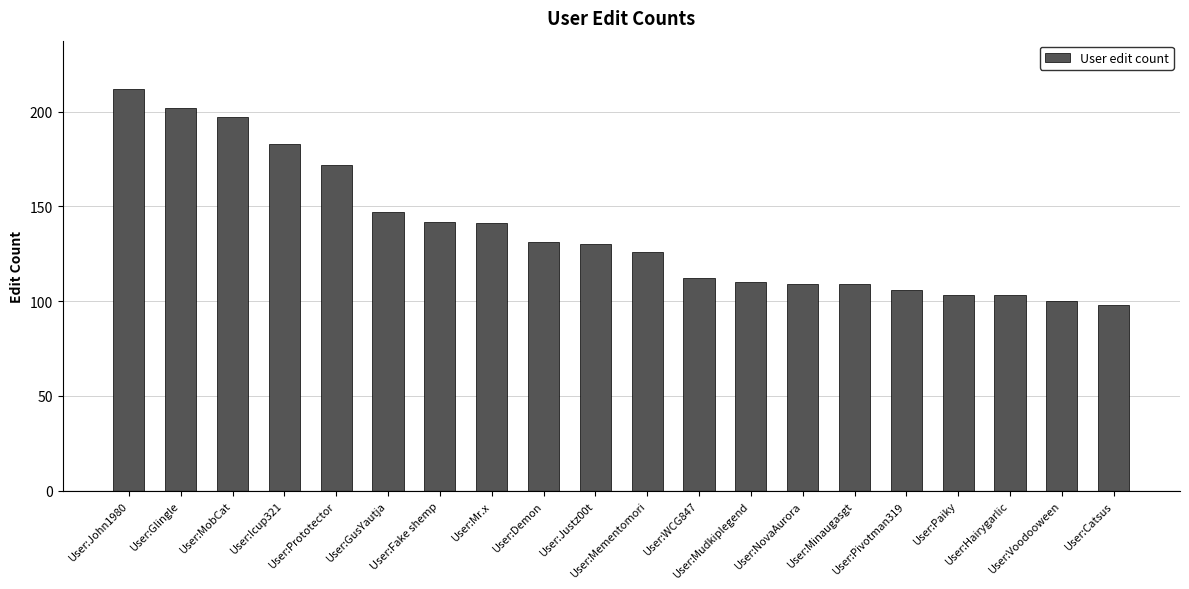

Reading right to left, extract all data points from this chart.

User:Catsus=98	User:Voodooween=100	User:Hairygarlic=103	User:Paiky=103	User:Pivotman319=106	User:Minaugasgt=109	User:NovaAurora=109	User:Mudkiplegend=110	User:WCG847=112	User:Mementomori=126	User:Justz00t=130	User:Demon=131	User:Mr.x=141	User:Fake shemp=142	User:GusYautja=147	User:Prototector=172	User:Icup321=183	User:MobCat=197	User:Glingle=202	User:John1980=212